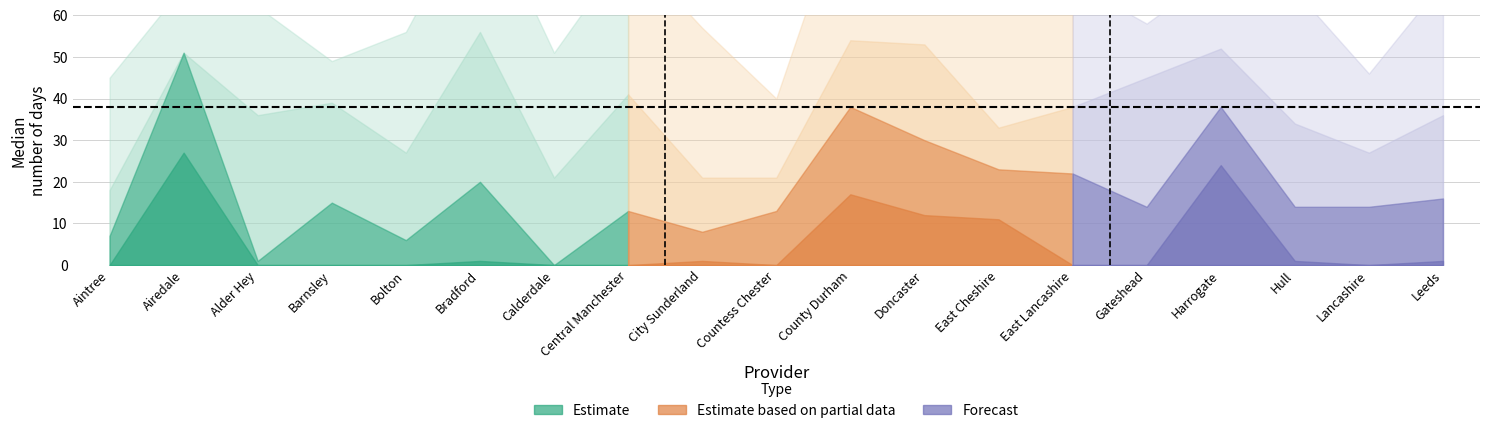

At which category is the sum across all series the highest?

County Durham